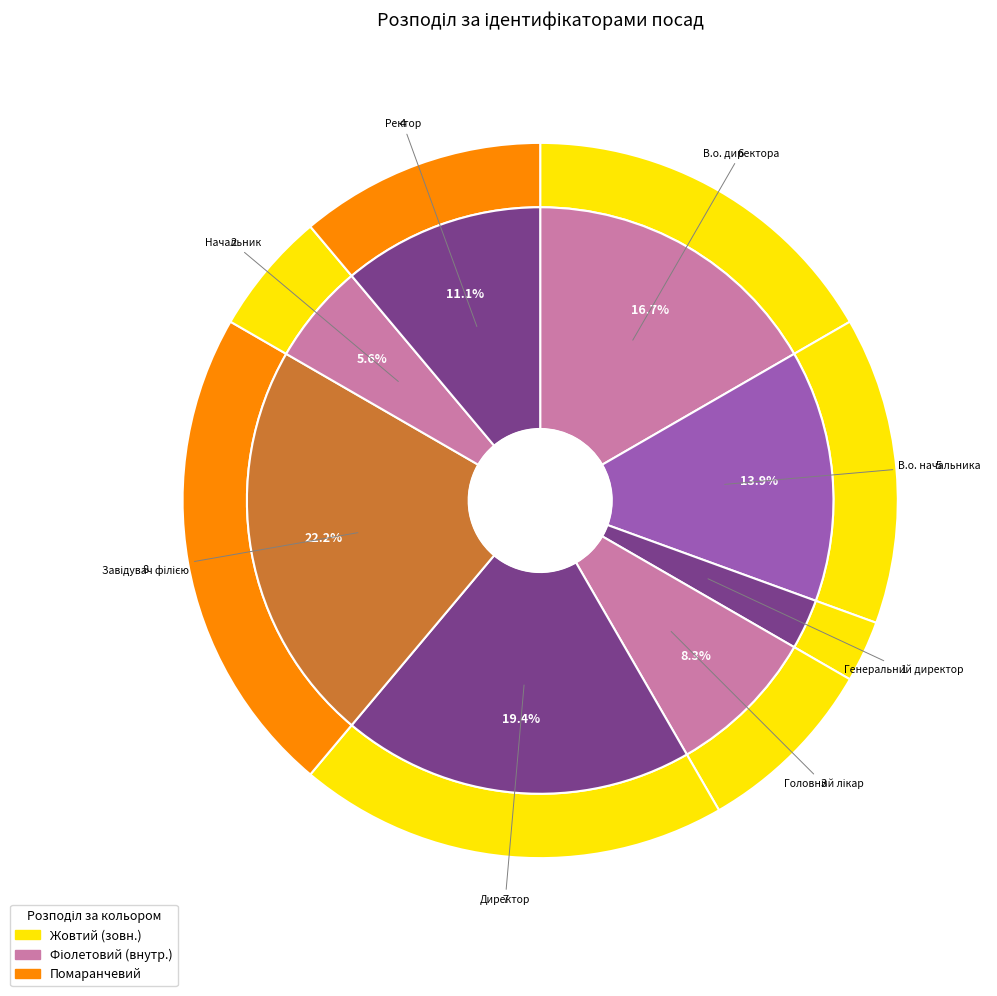

Combined, what portion of the pie is В.о. начальника and Завідувач філією?

36.1%